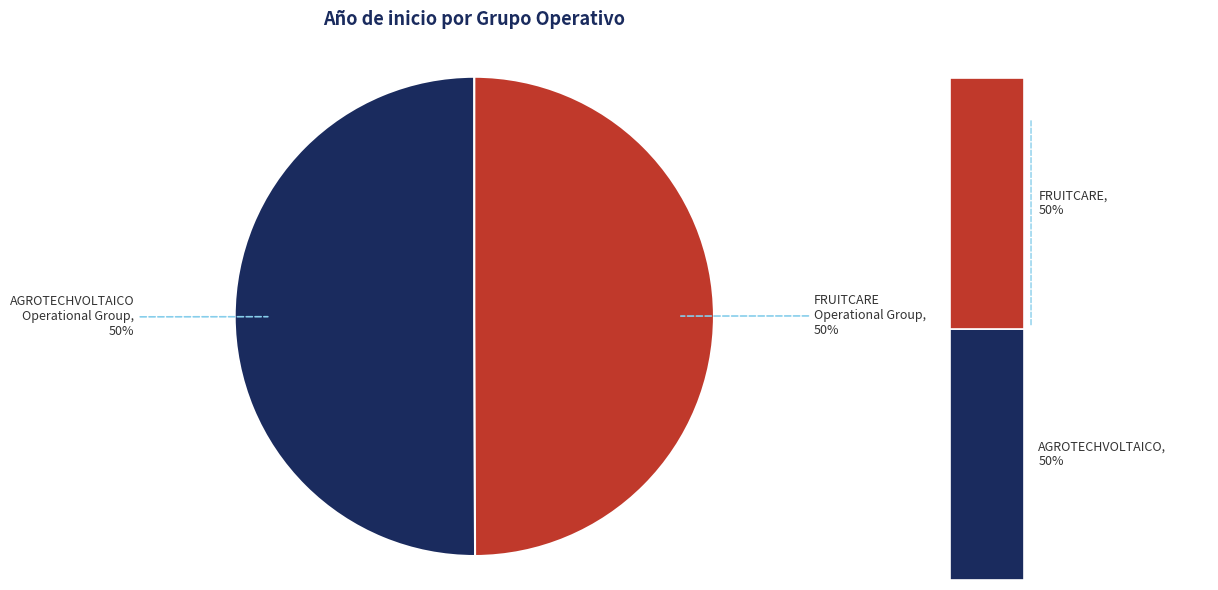

Approximately how many times larger is the value at FRUITCARE Operational Group compared to AGROTECHVOLTAICO Operational Group?

1.0